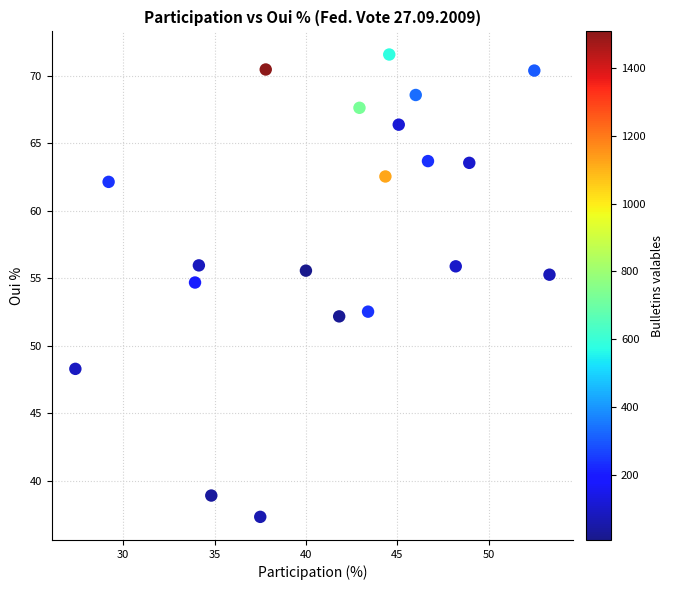

What Y value in the scatter plot is closest to 54?

54.7